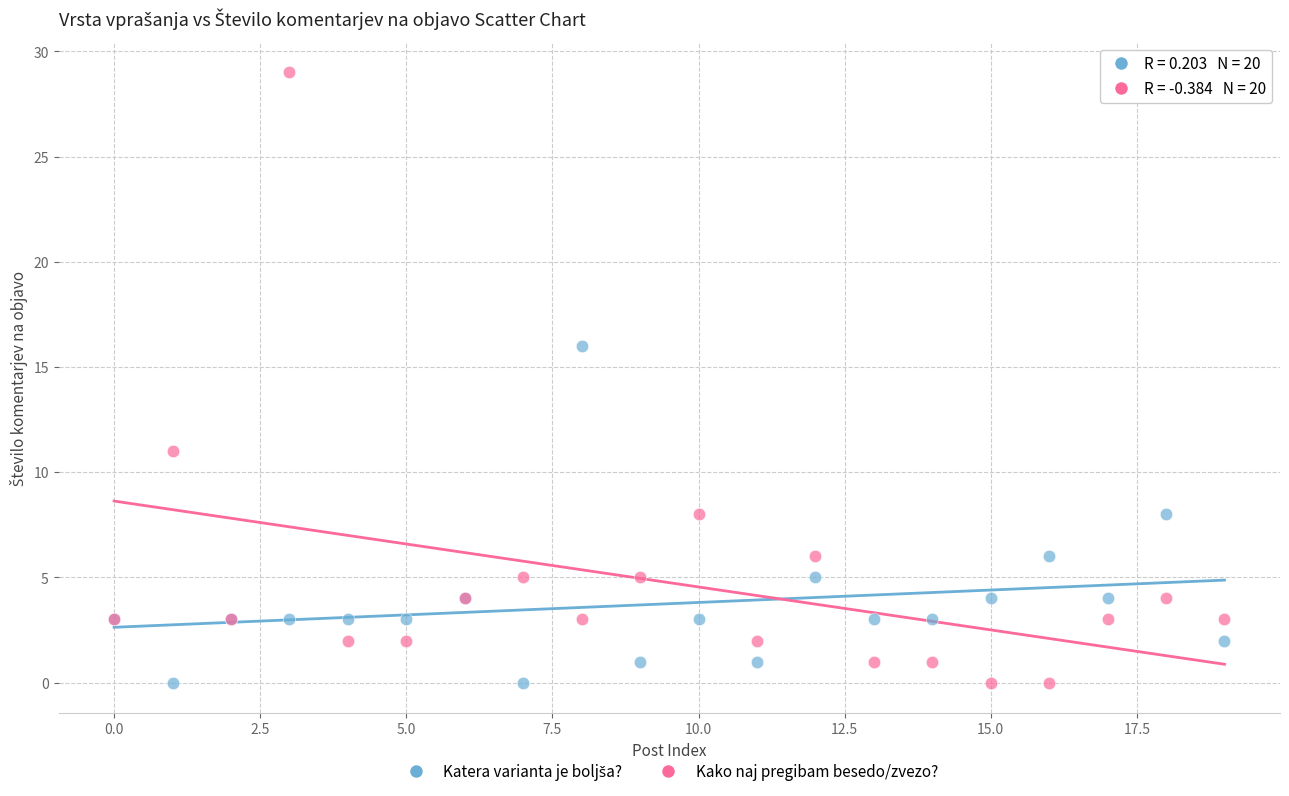

Which series has the largest Y range (max minus min)?

Kako naj pregibam besedo/zvezo?